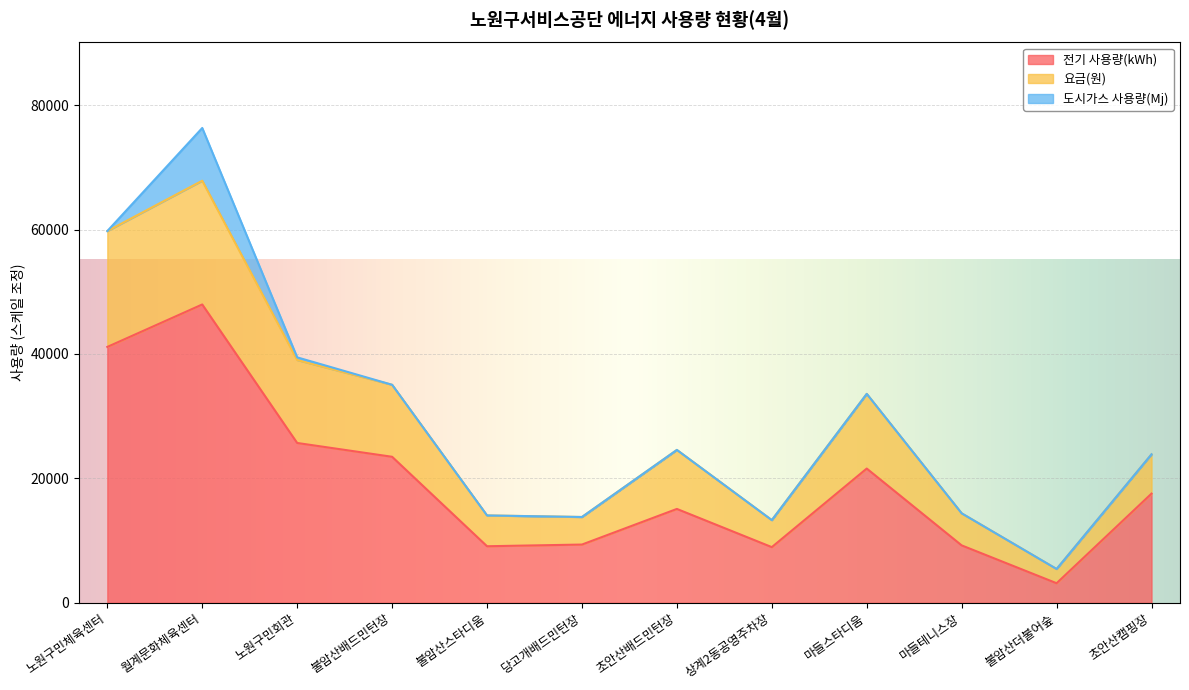

In 전기 사용량(kWh), how many points are higher than both neighbors (excluding endpoints)?

3